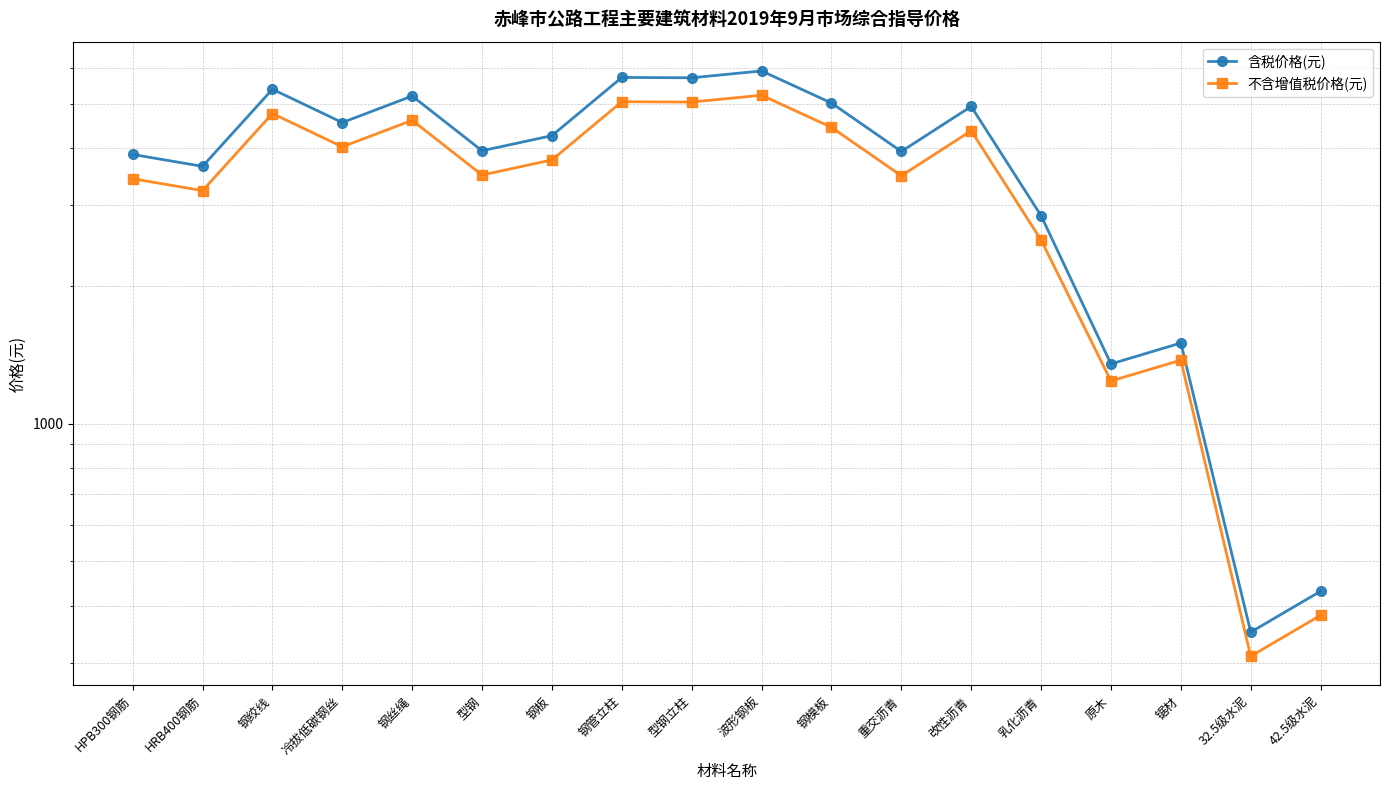

List the series in order of their peak value, lowest first.

不含增值税价格(元), 含税价格(元)